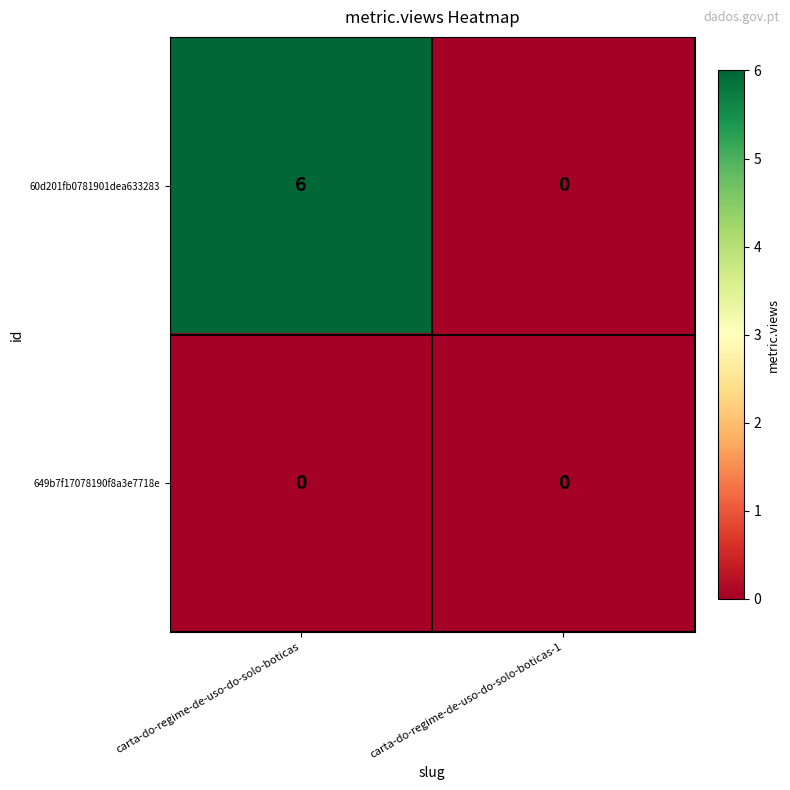

Reading left to right, transcribe all the data shown in this chart.

60d201fb0781901dea633283: carta-do-regime-de-uso-do-solo-boticas=6	carta-do-regime-de-uso-do-solo-boticas-1=0
649b7f17078190f8a3e7718e: carta-do-regime-de-uso-do-solo-boticas=0	carta-do-regime-de-uso-do-solo-boticas-1=0